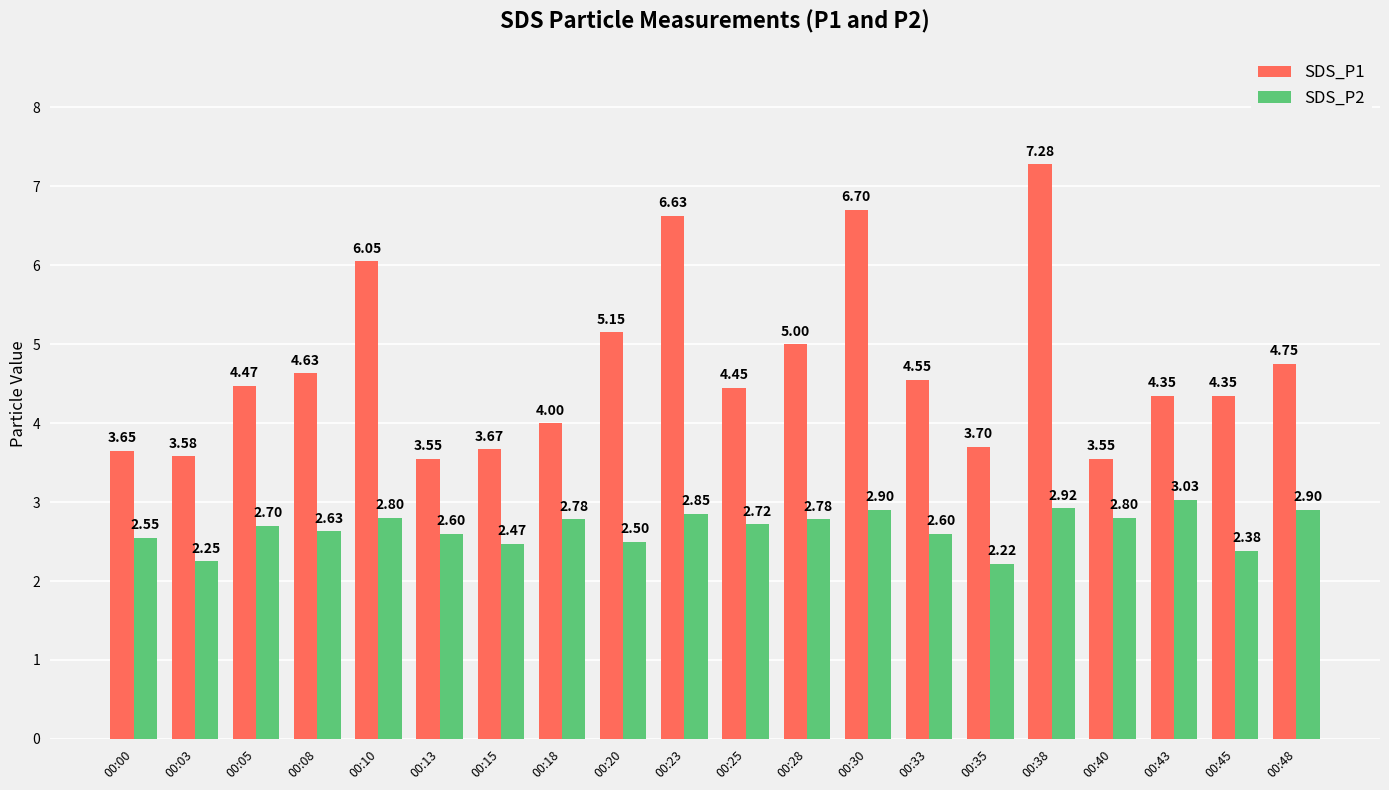

What is the difference between the maximum and minimum values in the SDS_P2 series?

0.8